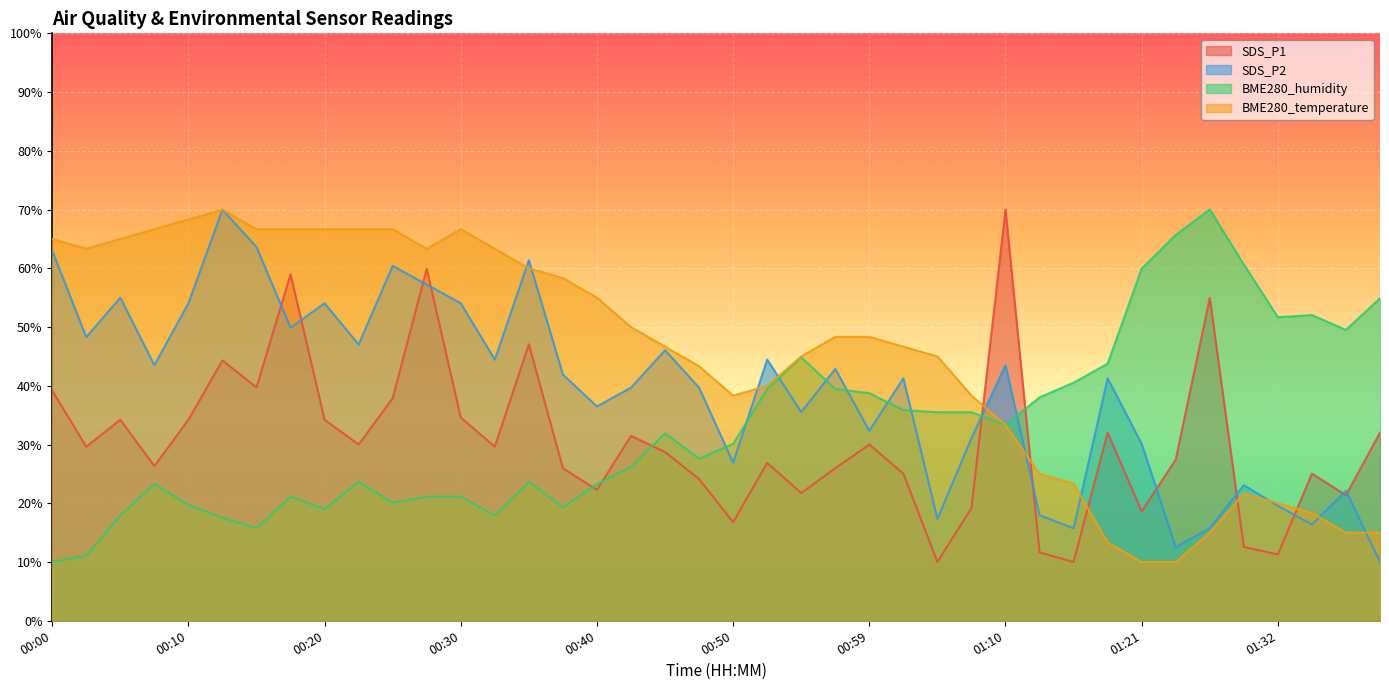

At which category does the chart reach its minimum across all series?

01:04